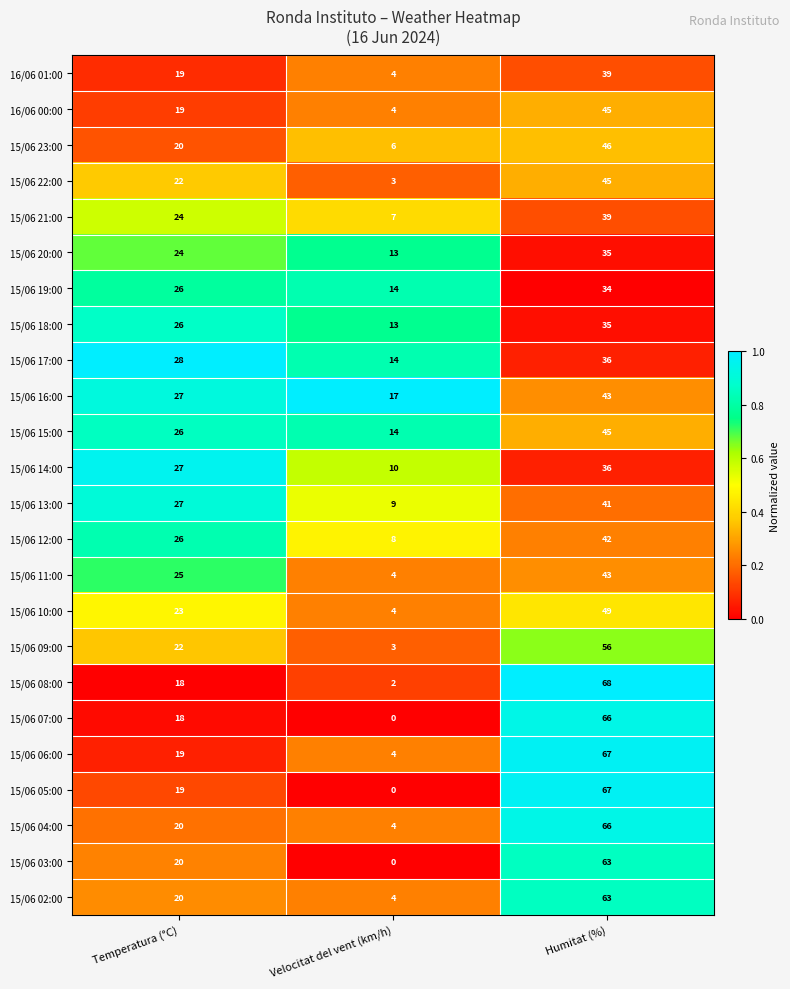

Where is 15/06 15:00 nearest to the value 29?

Temperatura (°C)